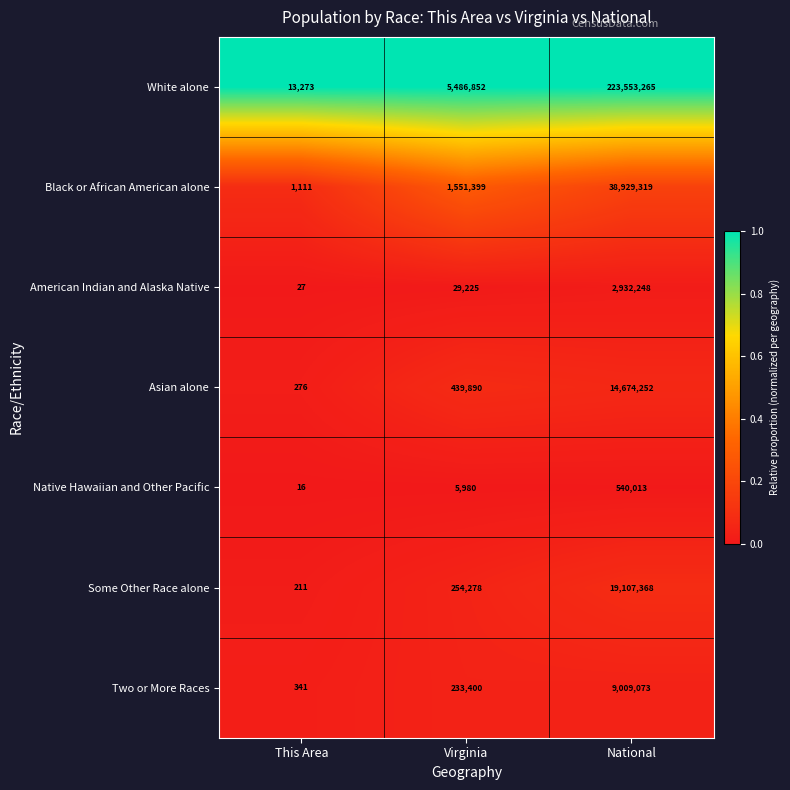

At which category does the chart reach its peak across all series?

National